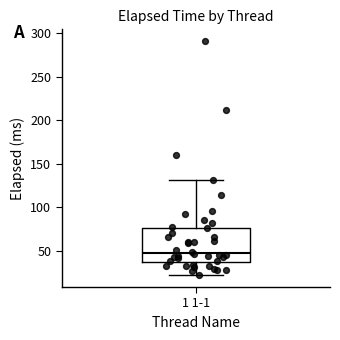

Transcribe this box plot: give where the median line is, the range the box spans, and where the two whiskers end, as read against the y-axis. The values are not printed on the chart, so give them approximately, as read against the axis.

median 50, box 35 to 75, whiskers 20 to 130